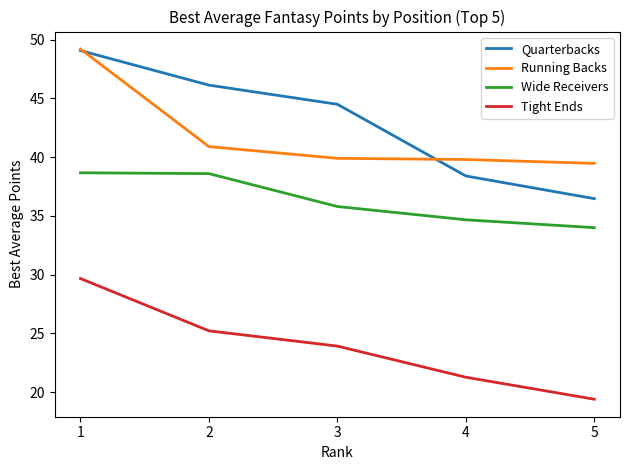

Which series has the largest range (max minus min)?

Quarterbacks